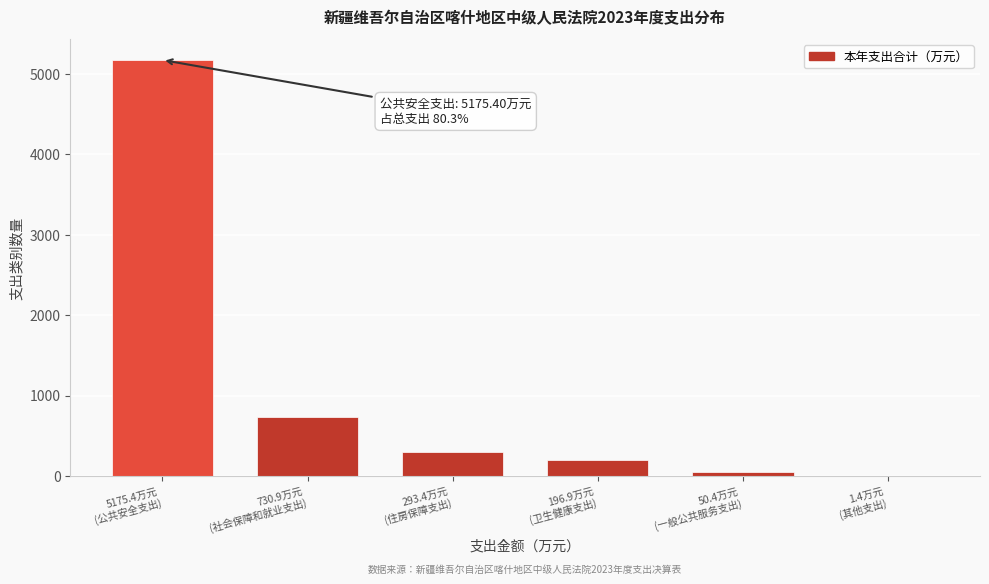

What is the maximum value shown in the chart?

5175.4